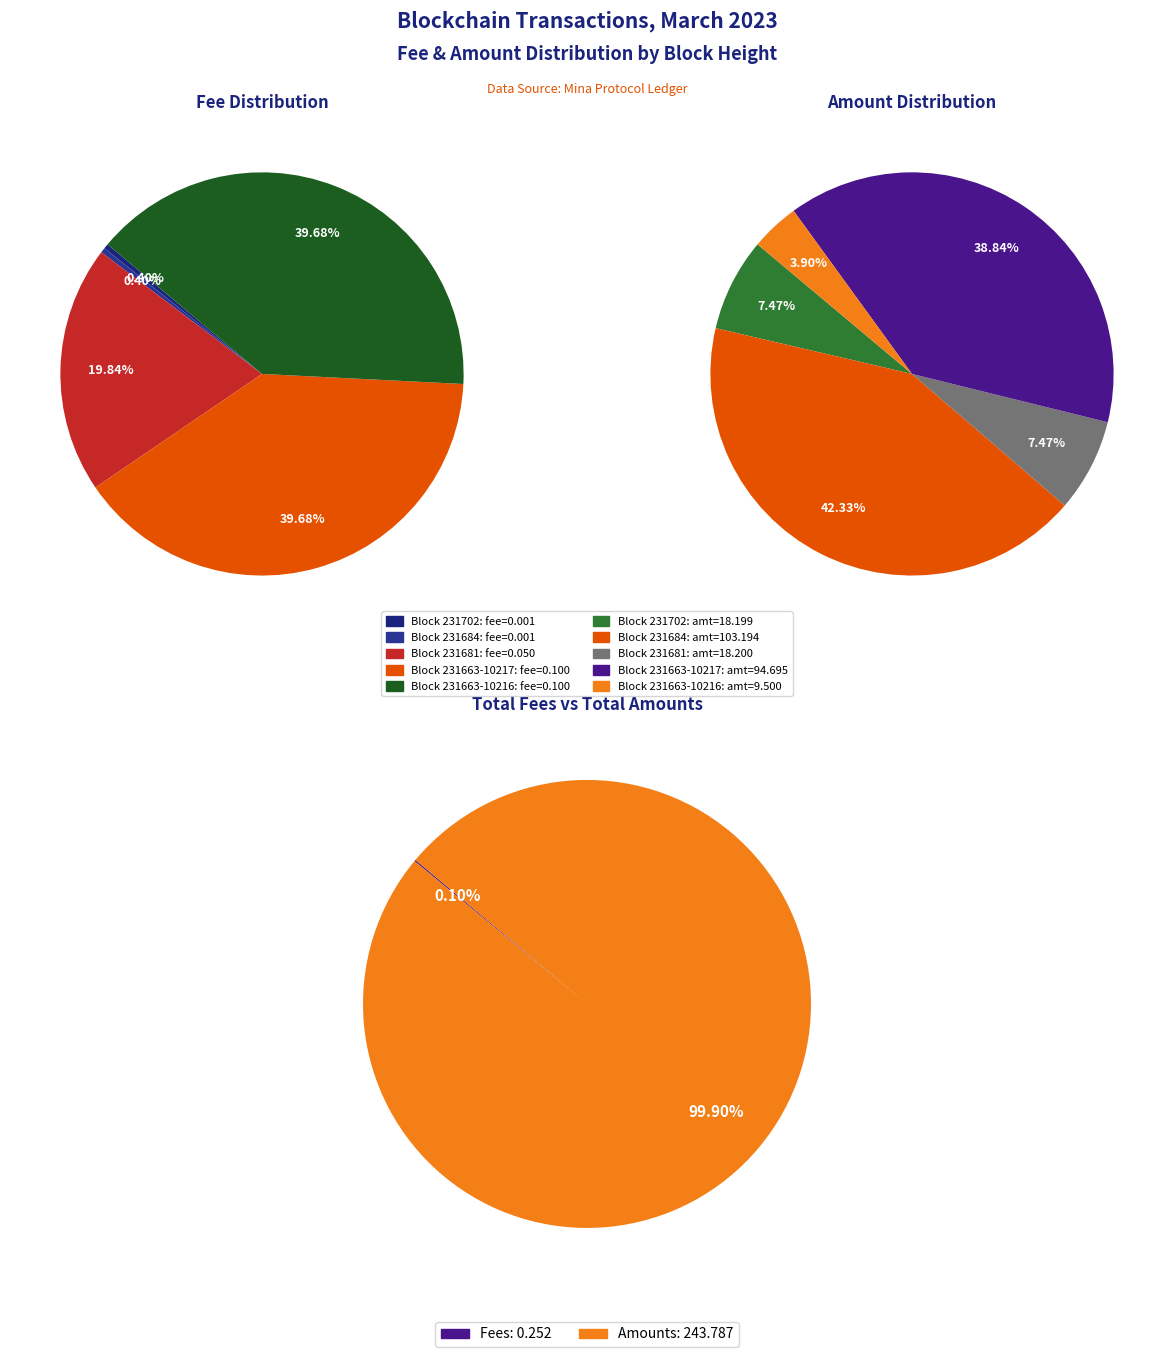

How much of the chart is everything except 231663 (Nonce 10217)?

60.3%